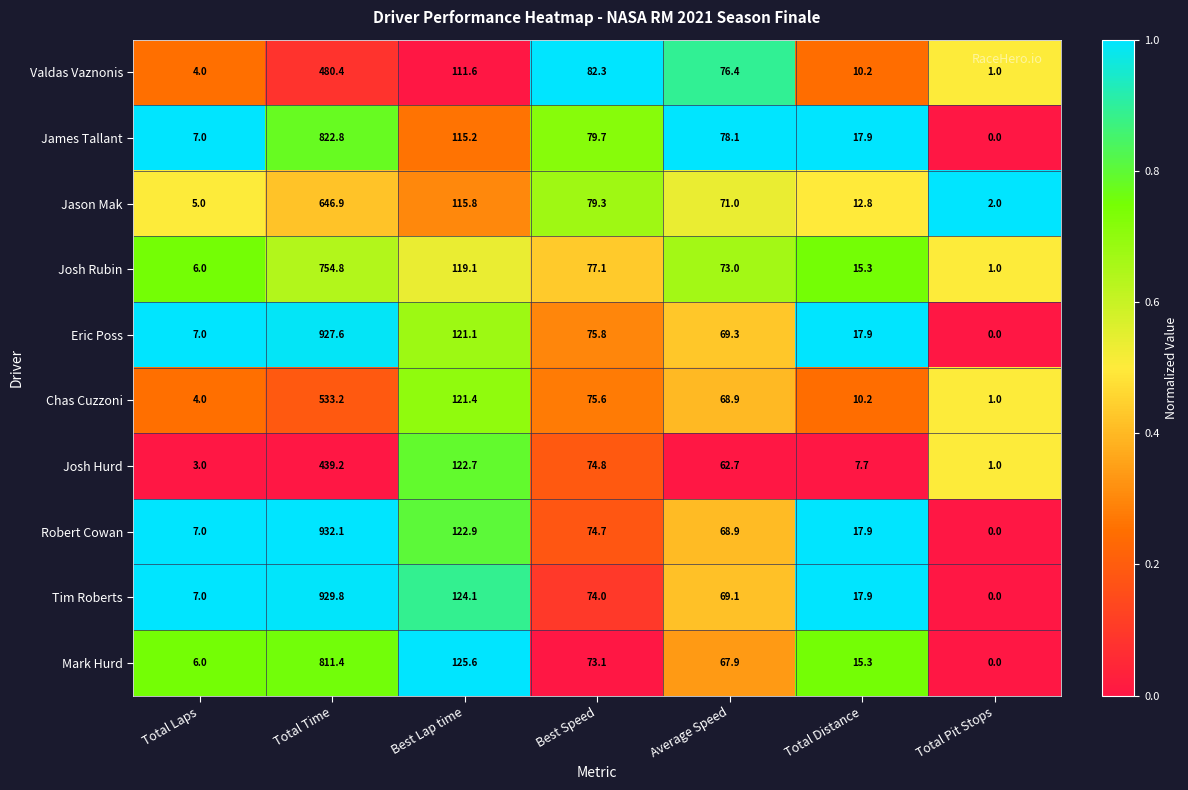

At which category is the sum across all series the highest?

Total Time